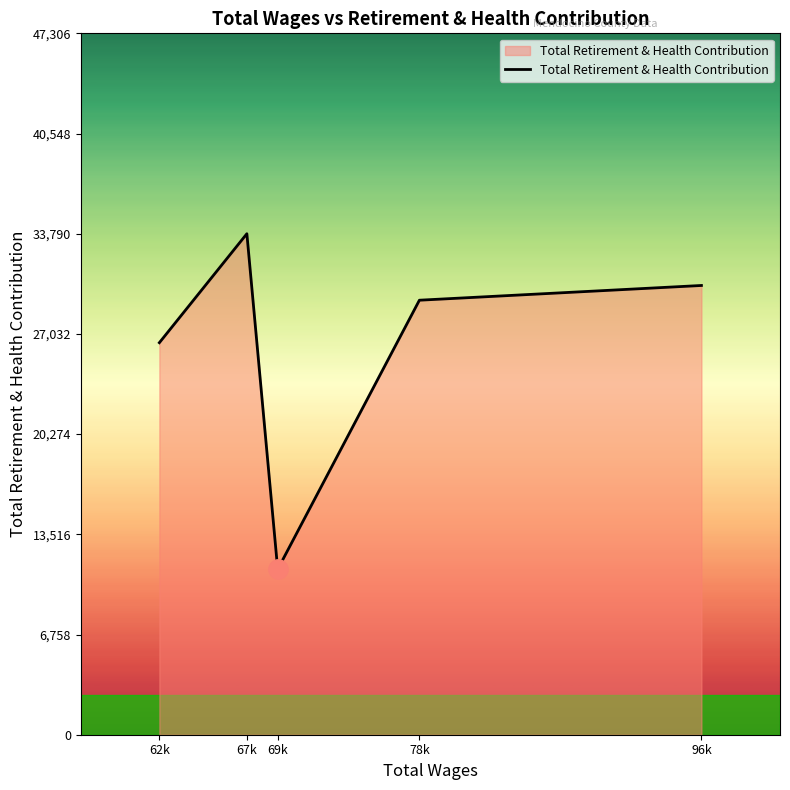

What is the change in value from 96k to 78k?

-994